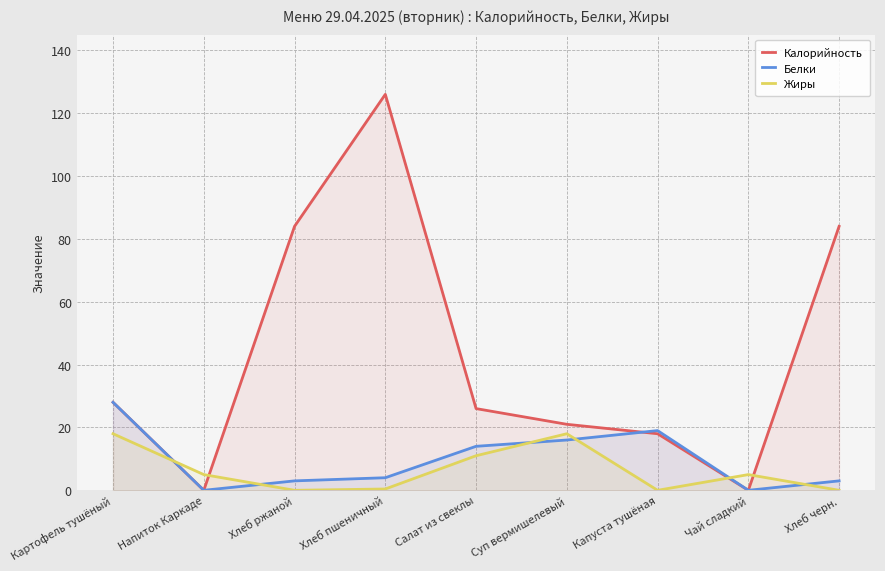

At how many categories does at least one series exceed 5?

7